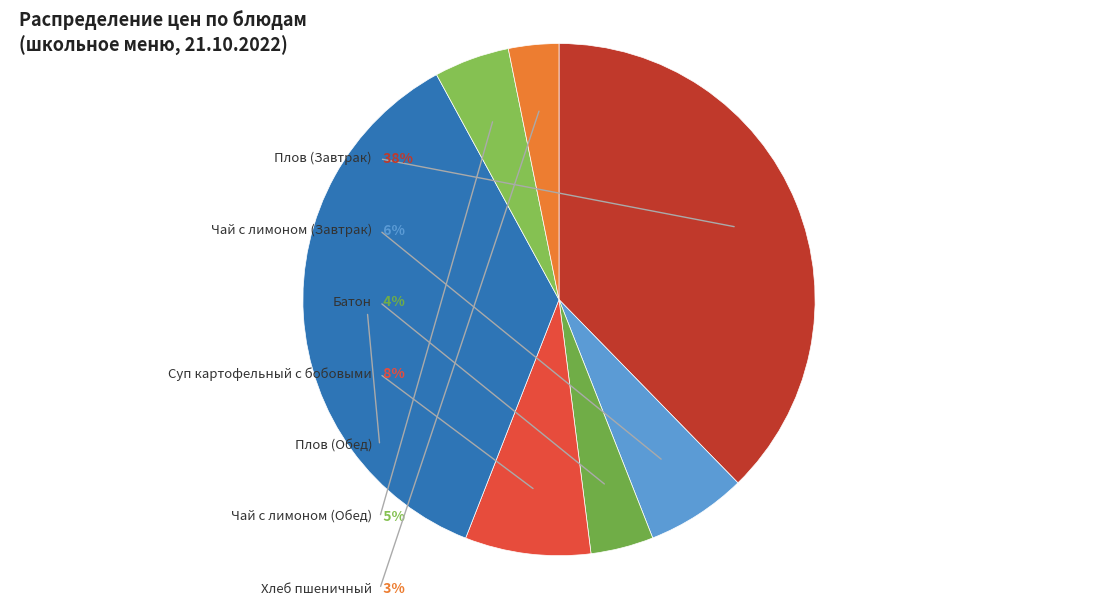

How many slices are in this pie chart?

7